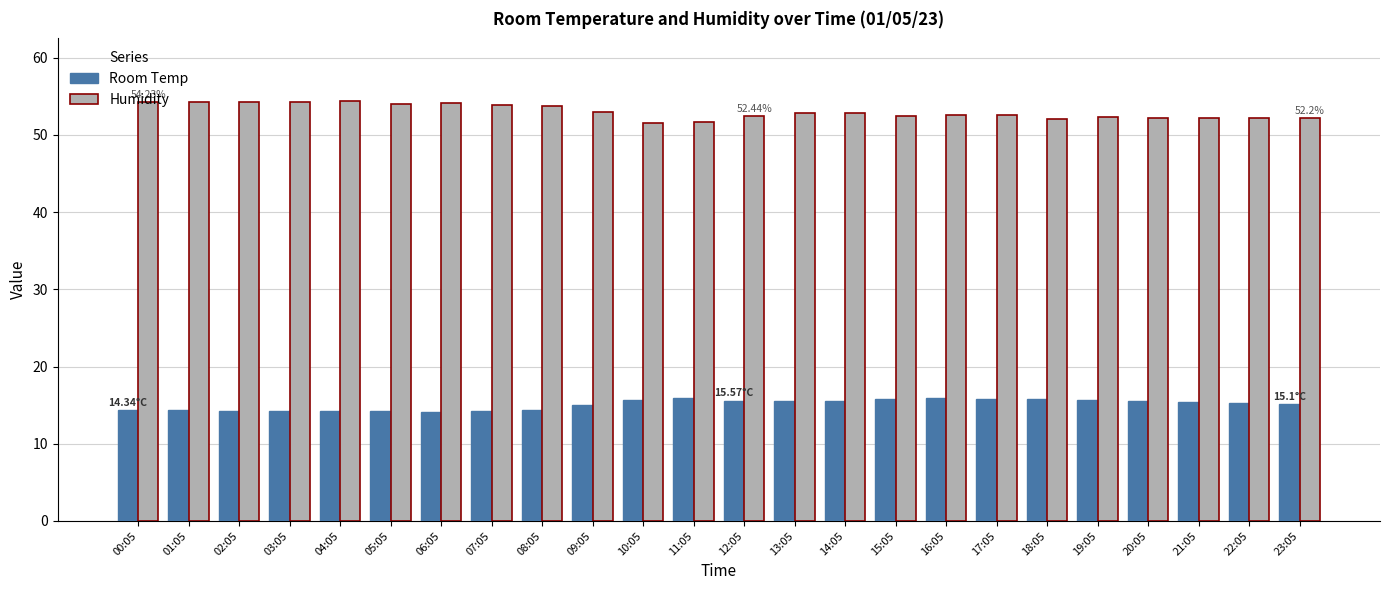

What is the sum of all Humidity values?

1272.3